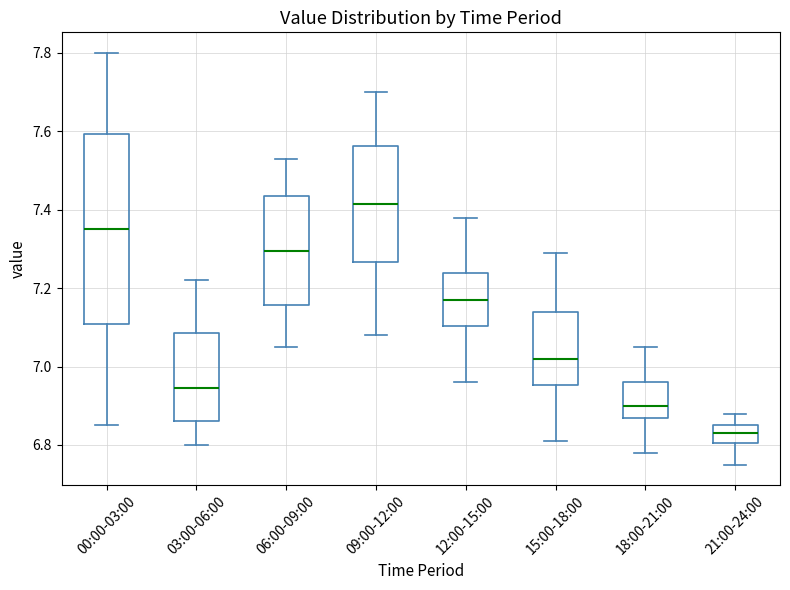

Reading left to right, transcribe this box plot: for each box, give where its median line is, the range the box spans, and where its two whiskers end, as read against the y-axis. The values are not printed on the chart, so give them approximately, as read against the axis.

00:00-03:00: median 7.36, box 7.10 to 7.60, whiskers 6.86 to 7.80
03:00-06:00: median 6.94, box 6.86 to 7.08, whiskers 6.80 to 7.22
06:00-09:00: median 7.30, box 7.16 to 7.44, whiskers 7.06 to 7.54
09:00-12:00: median 7.42, box 7.26 to 7.56, whiskers 7.08 to 7.70
12:00-15:00: median 7.18, box 7.10 to 7.24, whiskers 6.96 to 7.38
15:00-18:00: median 7.02, box 6.96 to 7.14, whiskers 6.82 to 7.30
18:00-21:00: median 6.90, box 6.88 to 6.96, whiskers 6.78 to 7.06
21:00-24:00: median 6.84, box 6.80 to 6.86, whiskers 6.76 to 6.88